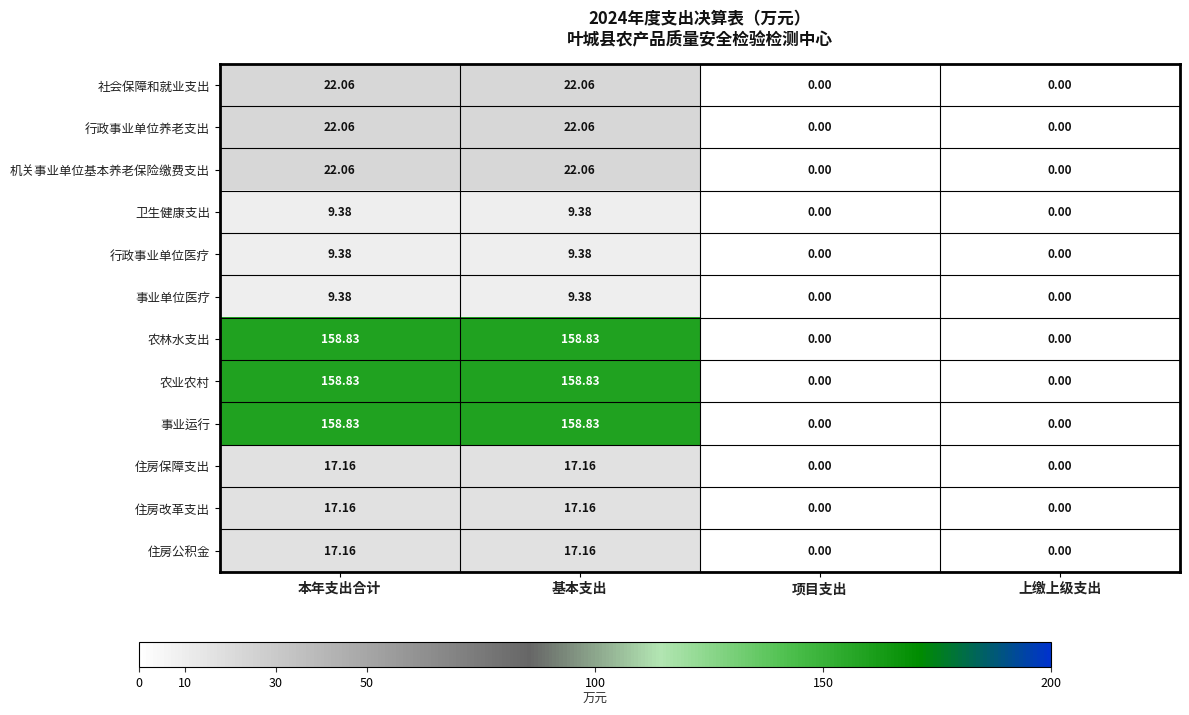

What is the maximum value shown in the chart?

158.8